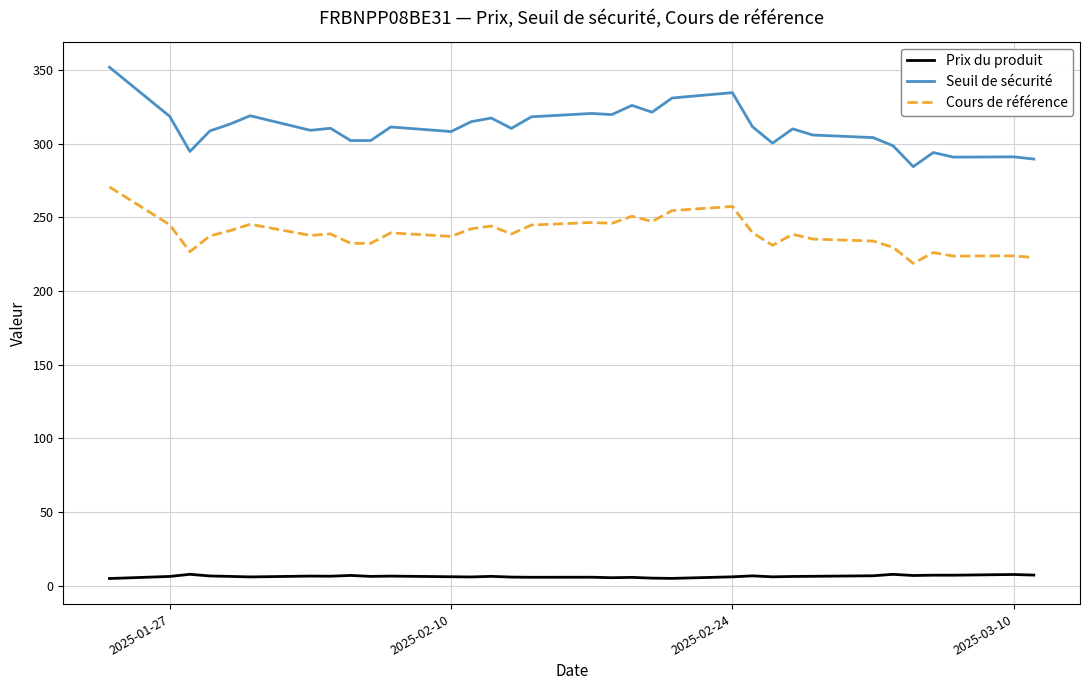

True or false: Seuil de sécurité and Prix du produit intersect in this chart.

False